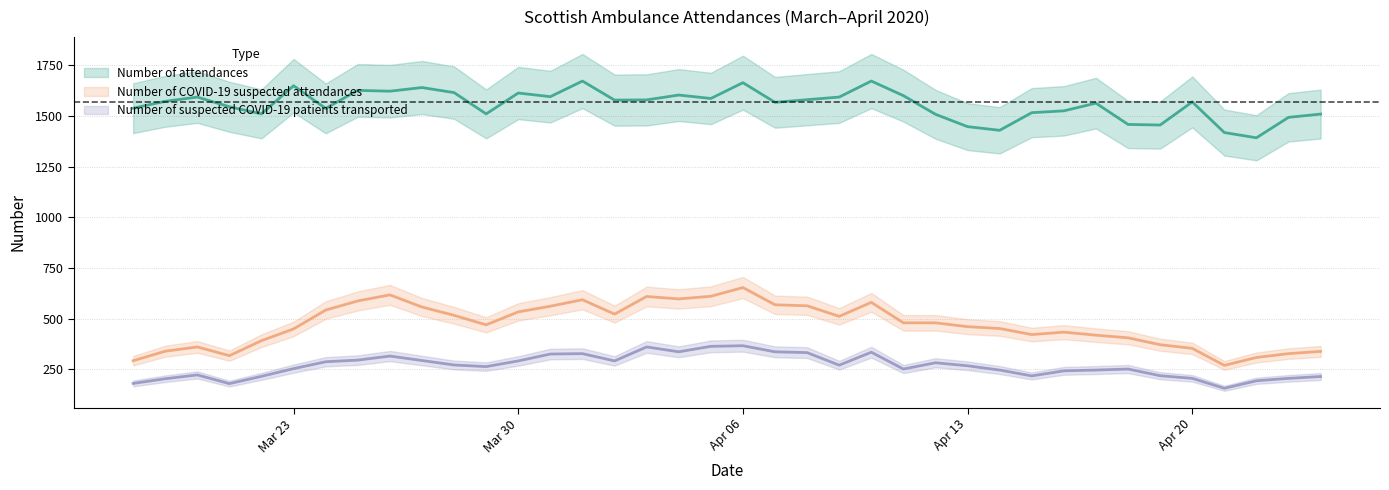

How many distinct data groups are displayed?

3